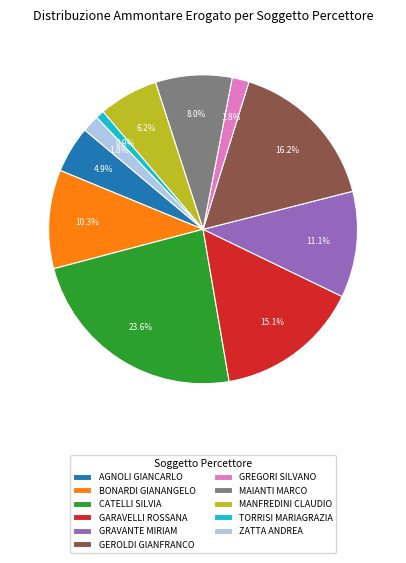

To the nearest percent, what is the combined percentage of GEROLDI GIANFRANCO and GARAVELLI ROSSANA?

31%